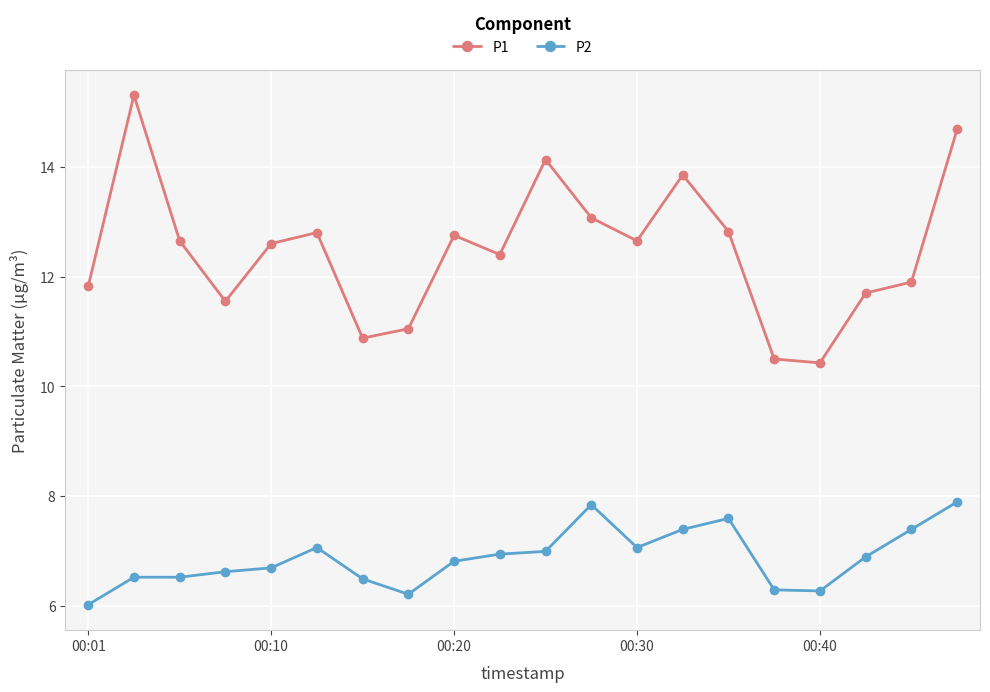

List the series in order of their overall mean, lowest first.

P2, P1